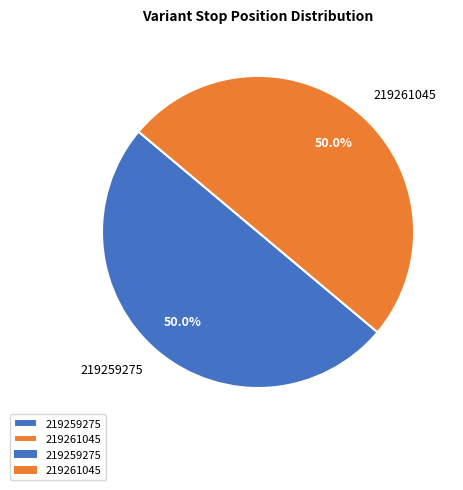

What percentage is the 219261045 slice, to the nearest percent?

50%